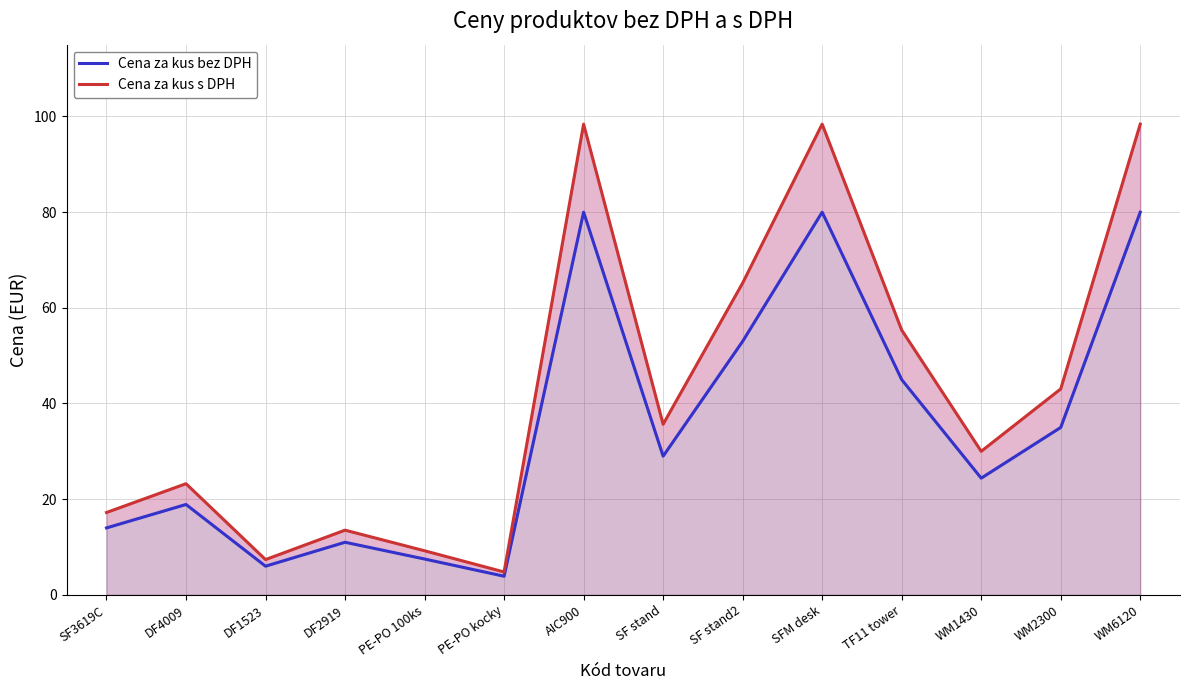

What is the approximate value of Cena za kus s DPH at AIC900?

98.4